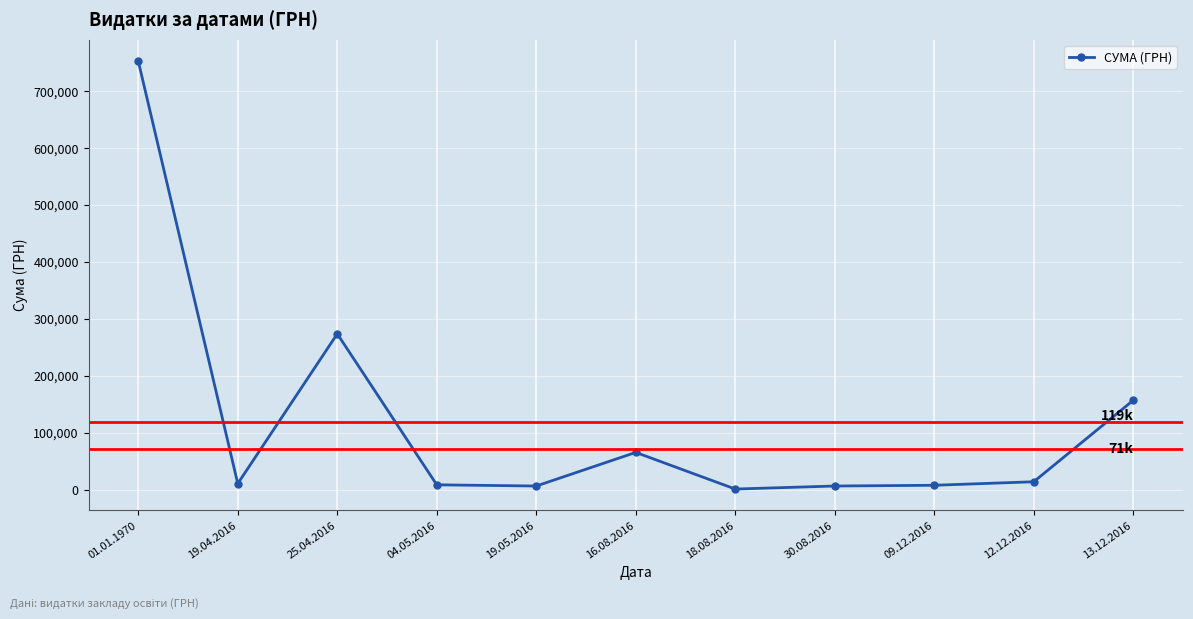

What is the difference between the maximum and minimum values?

750967.6